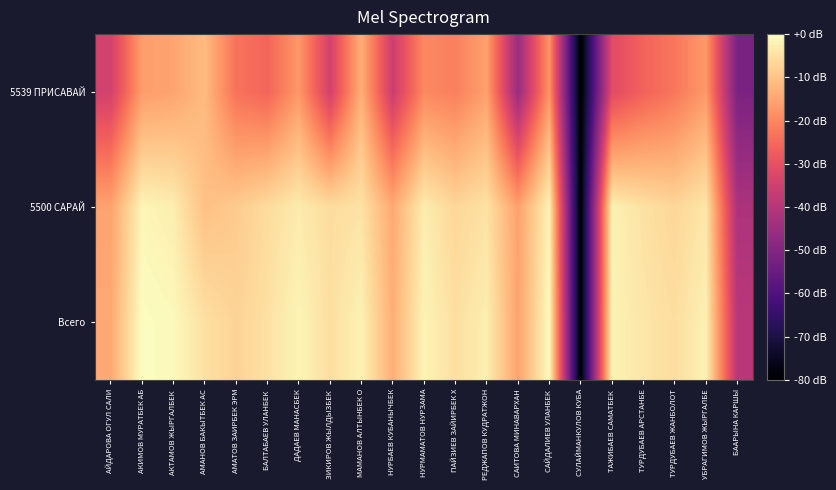

What is the spread (max minus min) of values at ТУРДУБАЕВ ЖАНБОЛОТ?

17.3